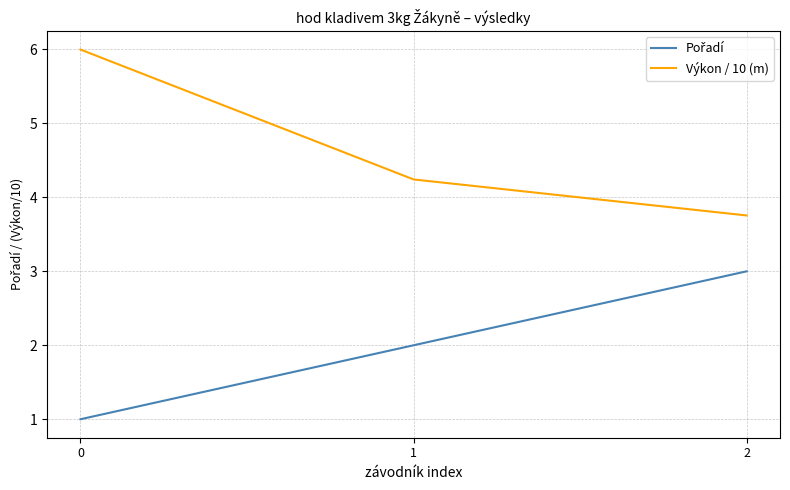

How many categories are shown in the chart?

3